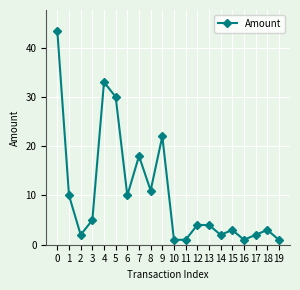

Reading left to right, extract all data points from this chart.

43.3	10.0	2.0	5.0	33.0	30.0	10.0	18.0	11.0	22.0	1.0	1.0	4.0	4.0	2.0	3.0	1.0	2.0	3.0	1.0